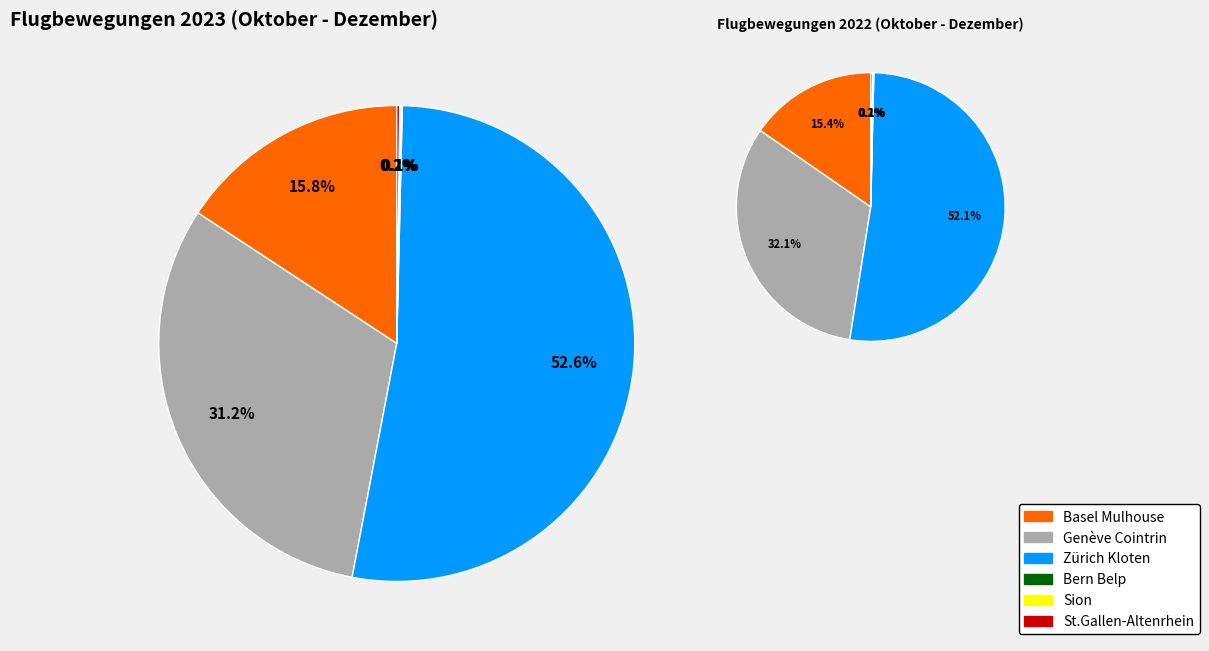

Is there any slice that represents more than half of the pie?

Yes